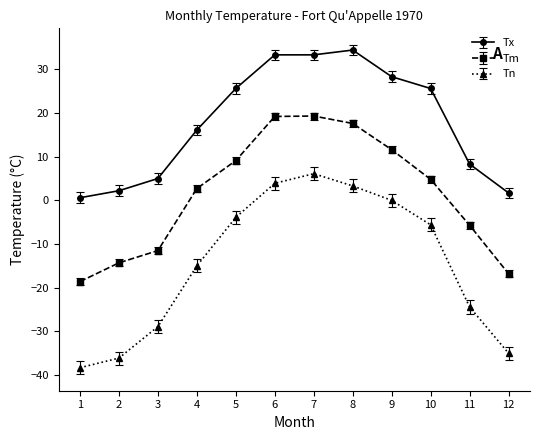

Count the number of categories in the chart.

12